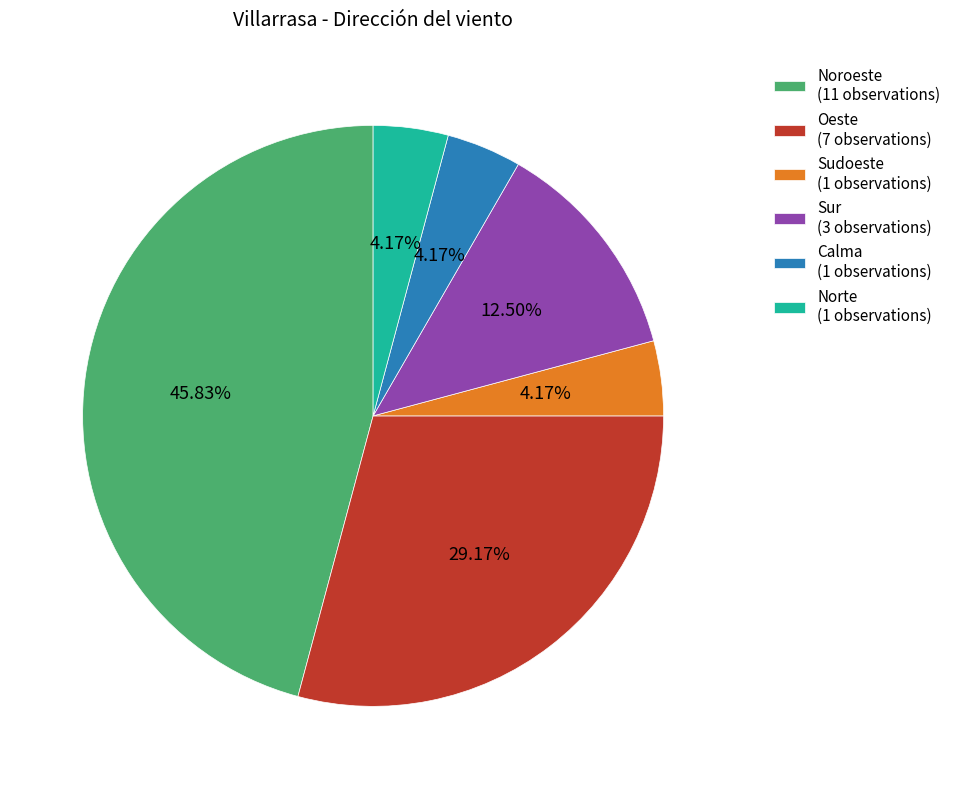

Between Sur (3 observations) and Noroeste (11 observations), which is larger?

Noroeste (11 observations)